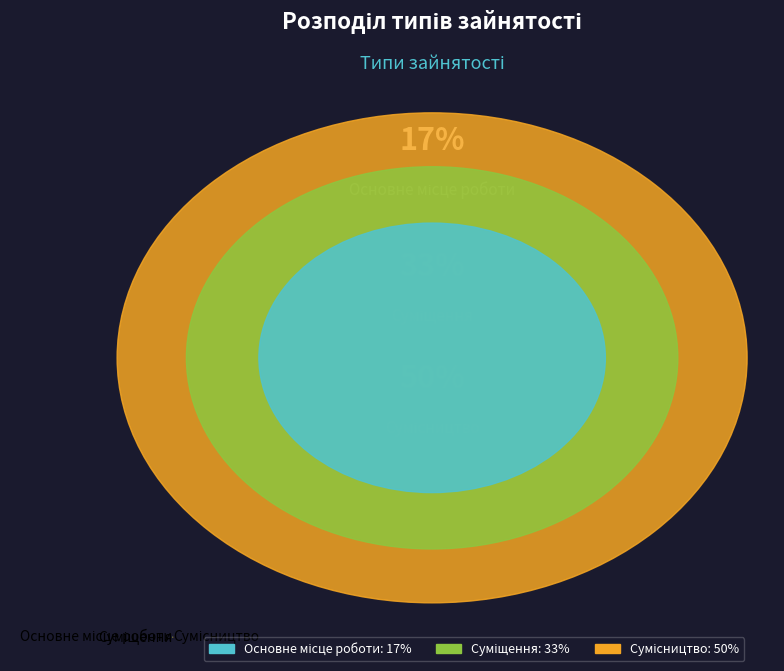

Which has a higher value, Сумісництво or Суміщення?

Сумісництво